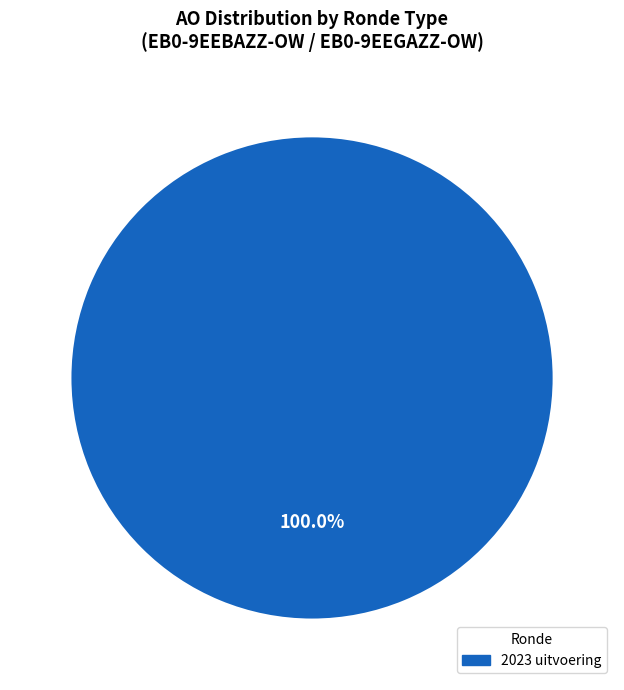

Does any single category account for the majority?

Yes